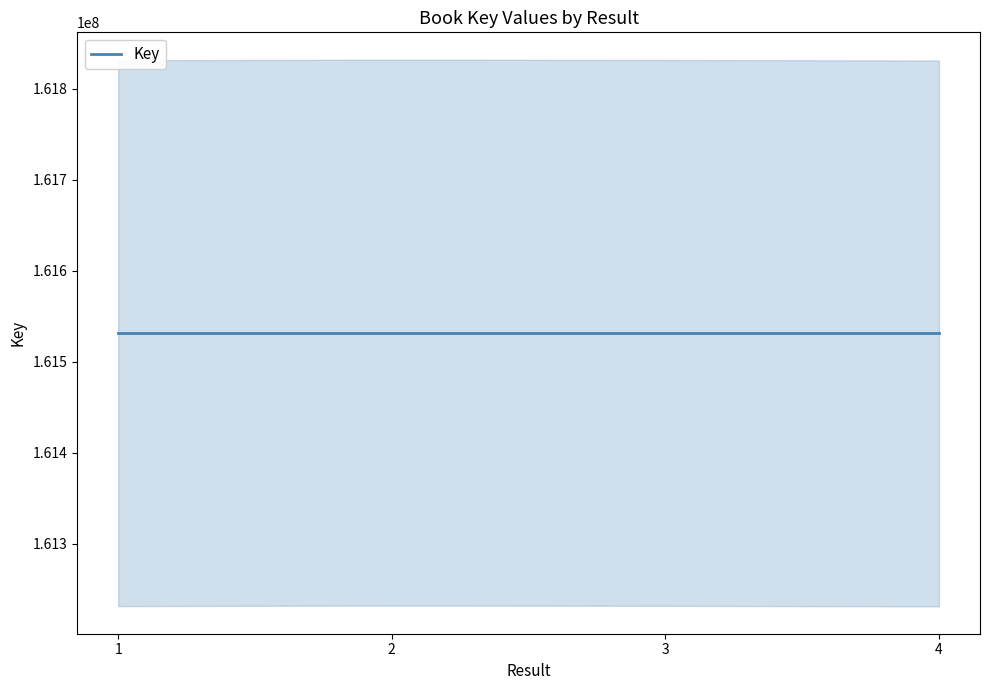

Is this an area chart (filled region under the line)?

No